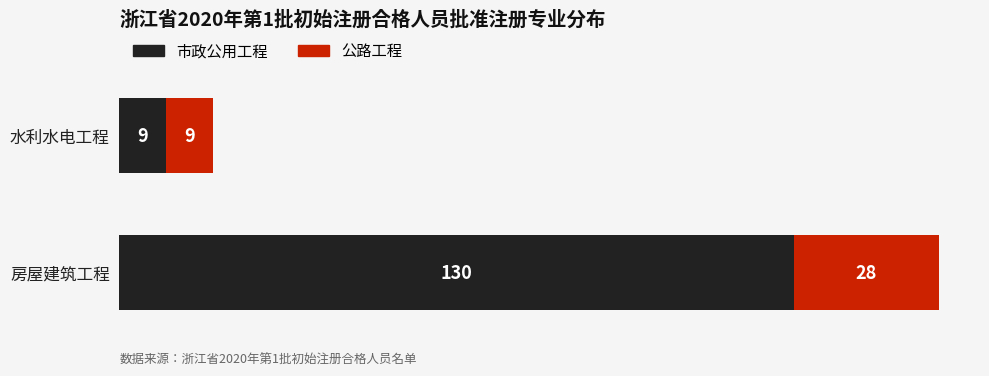

What is the sum of the 市政公用工程 values at 房屋建筑工程 and 水利水电工程?

139